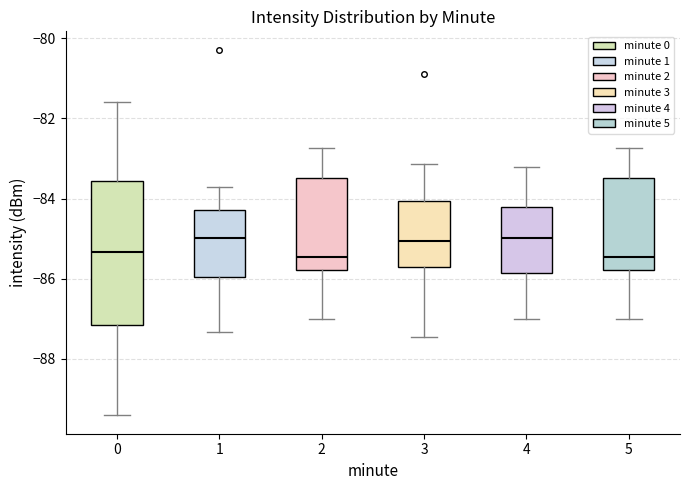

Reading left to right, read every box against the y-axis: the position of its median line, the range the box covers, and the ends of its whiskers. The values are not printed on the chart, so give them approximately, as read against the axis.

0: median -85.4, box -87.2 to -83.6, whiskers -89.4 to -81.6
1: median -85.0, box -86.0 to -84.2, whiskers -87.4 to -83.8
2: median -85.4, box -85.8 to -83.4, whiskers -87.0 to -82.8
3: median -85.0, box -85.8 to -84.0, whiskers -87.4 to -83.2
4: median -85.0, box -85.8 to -84.2, whiskers -87.0 to -83.2
5: median -85.4, box -85.8 to -83.4, whiskers -87.0 to -82.8